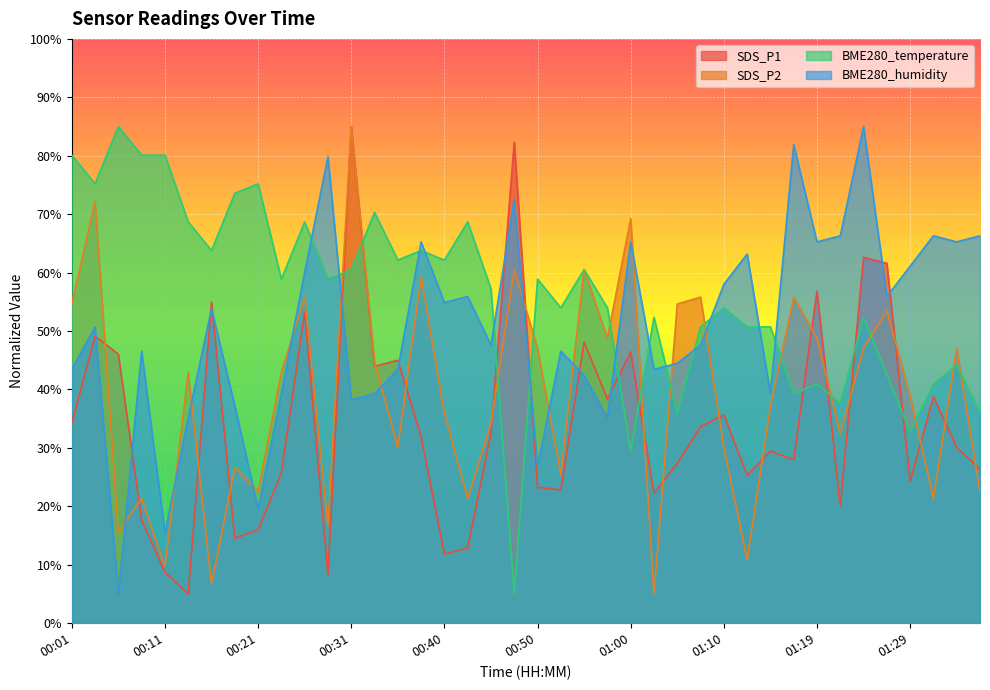

Is it true that BME280_humidity equals 15.4 at 00:11?

True